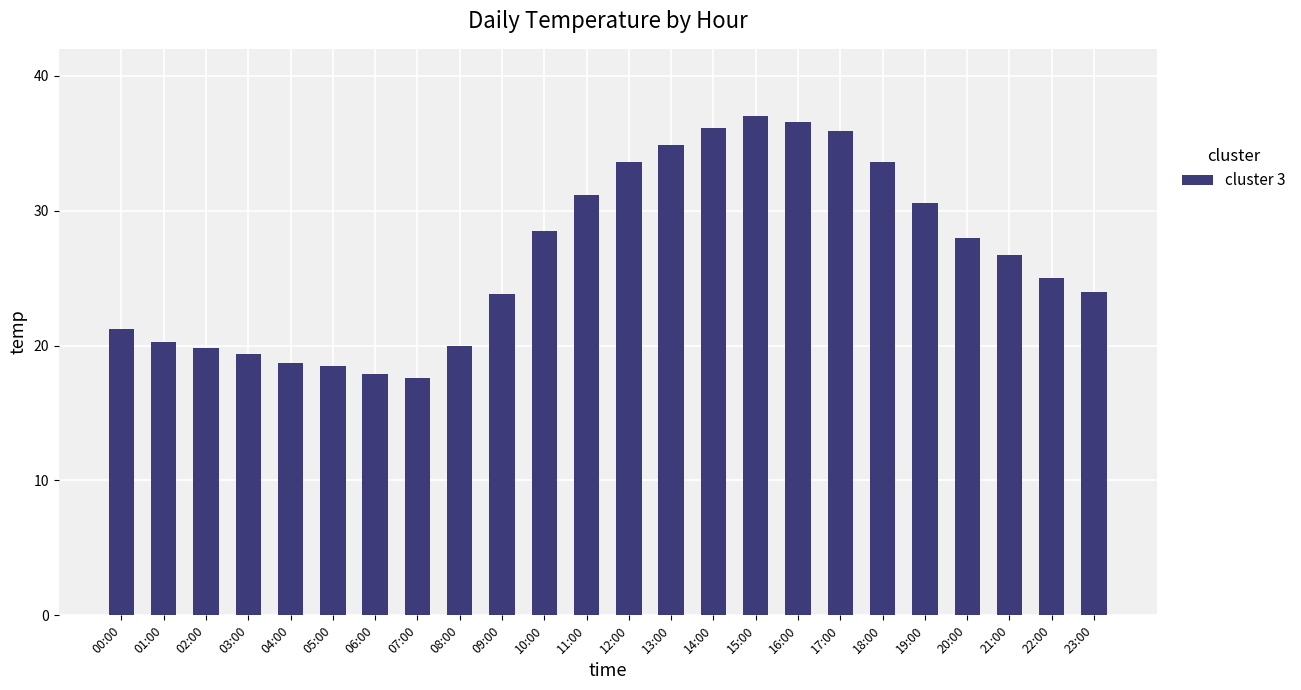

What is the smallest value displayed?

17.6